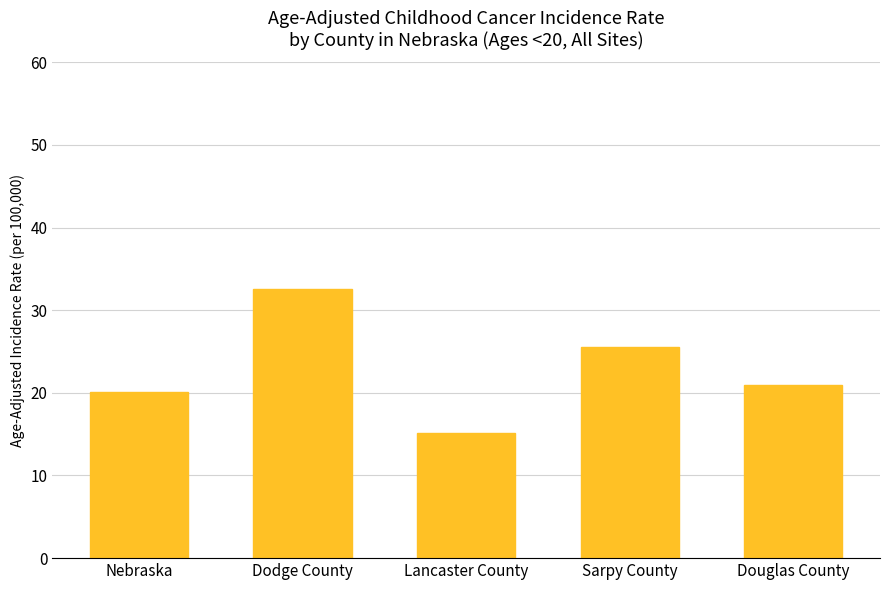

At which category does the chart reach its peak across all series?

Dodge County